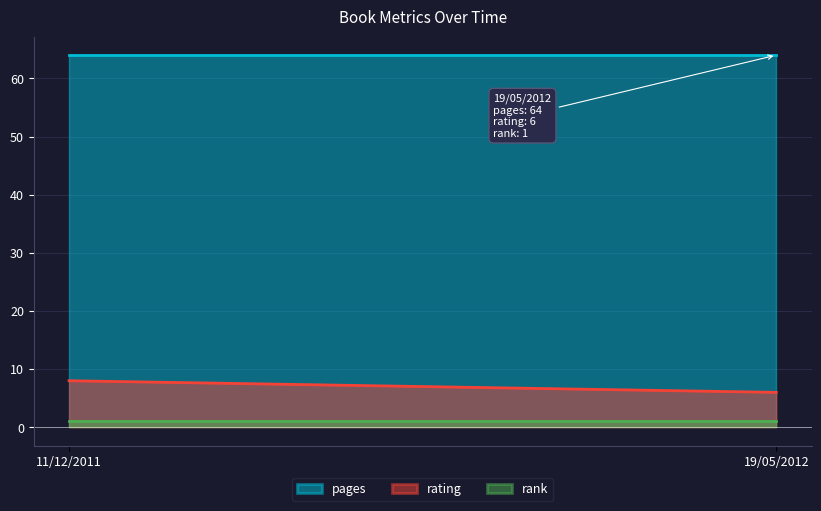

What is the average value of the rank series?

1